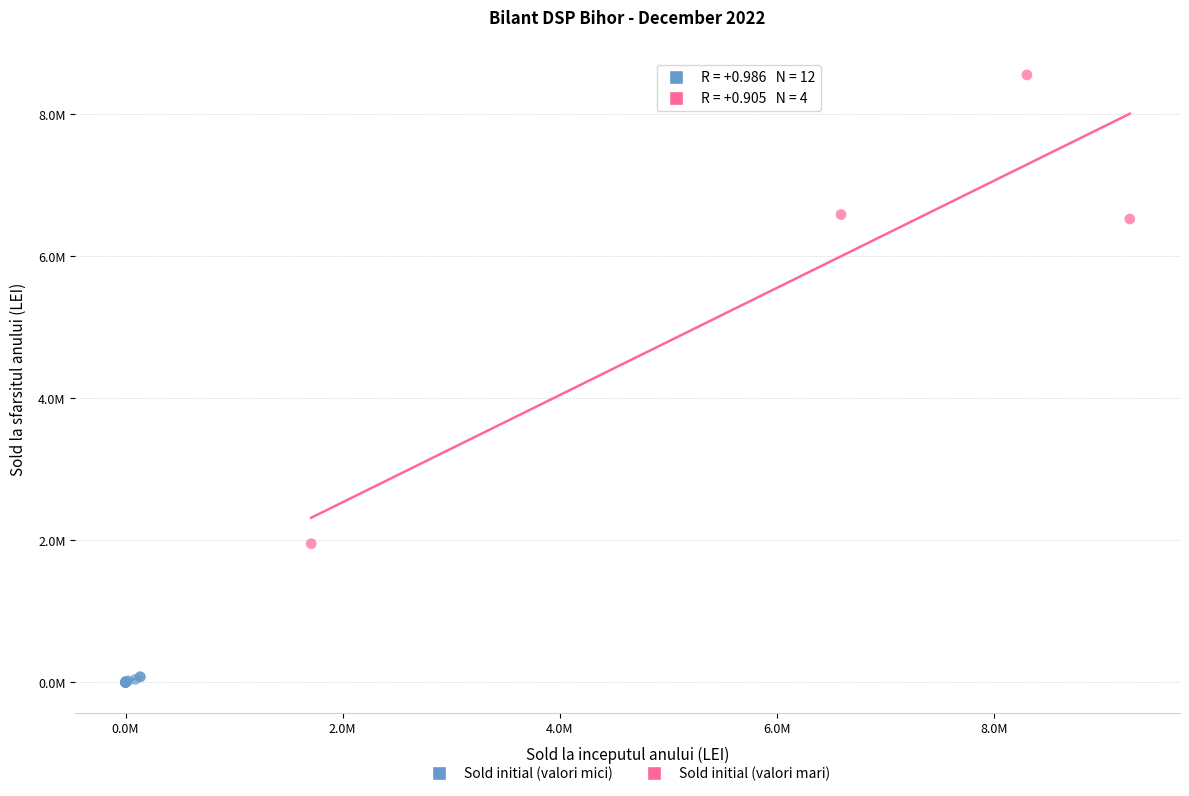

Which series has the largest Y range (max minus min)?

Sold initial (valori mari)